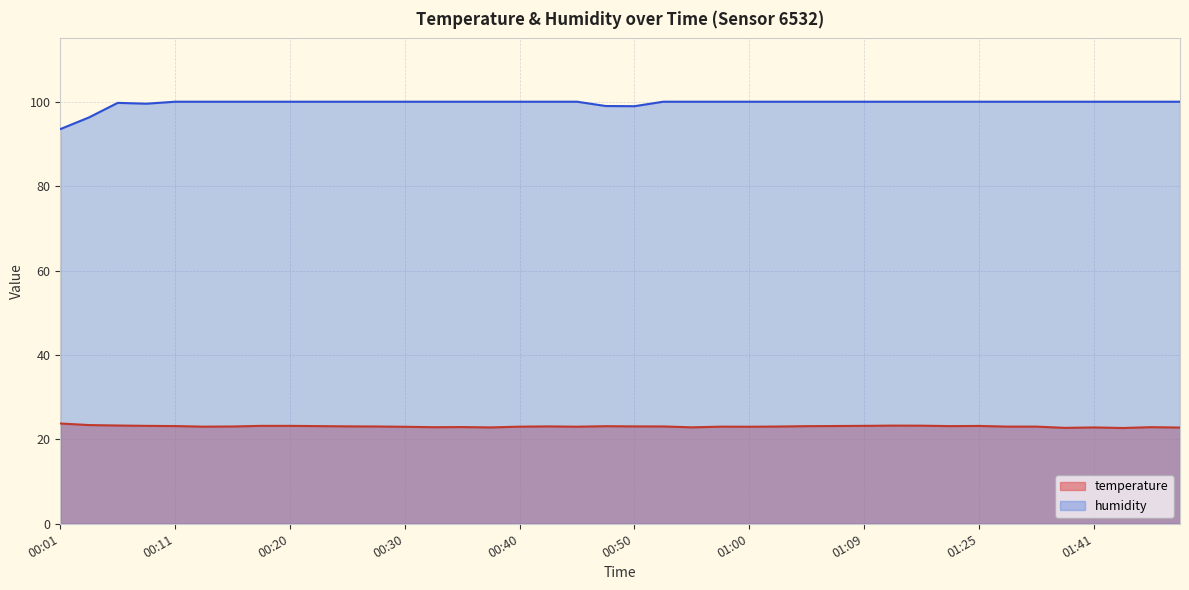

True or false: humidity and temperature intersect in this chart.

False